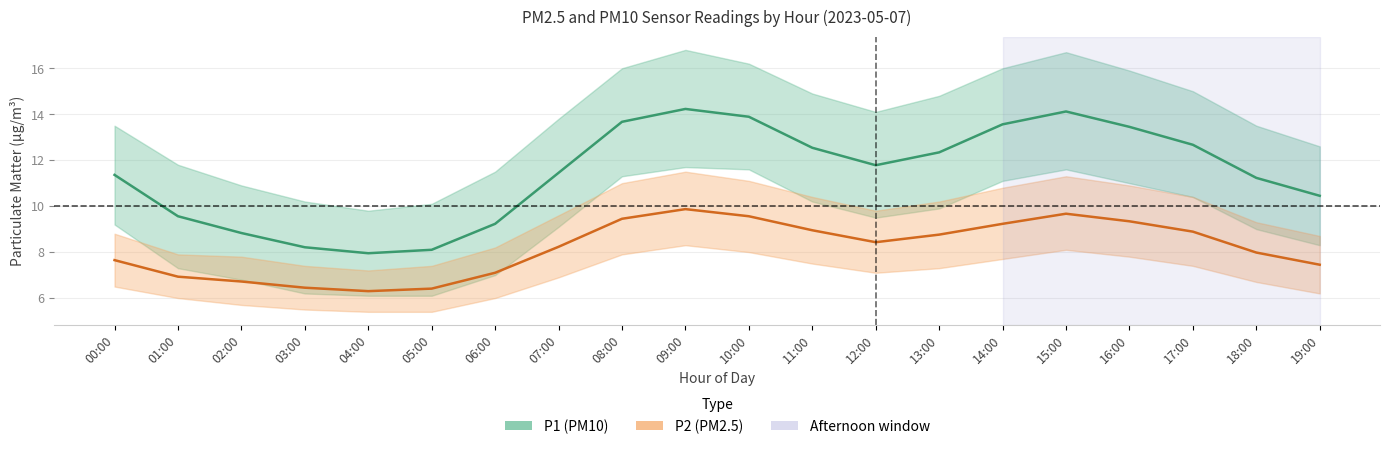

What is the sum of the P2 (PM2.5) values at 18:00 and 11:00?

16.9